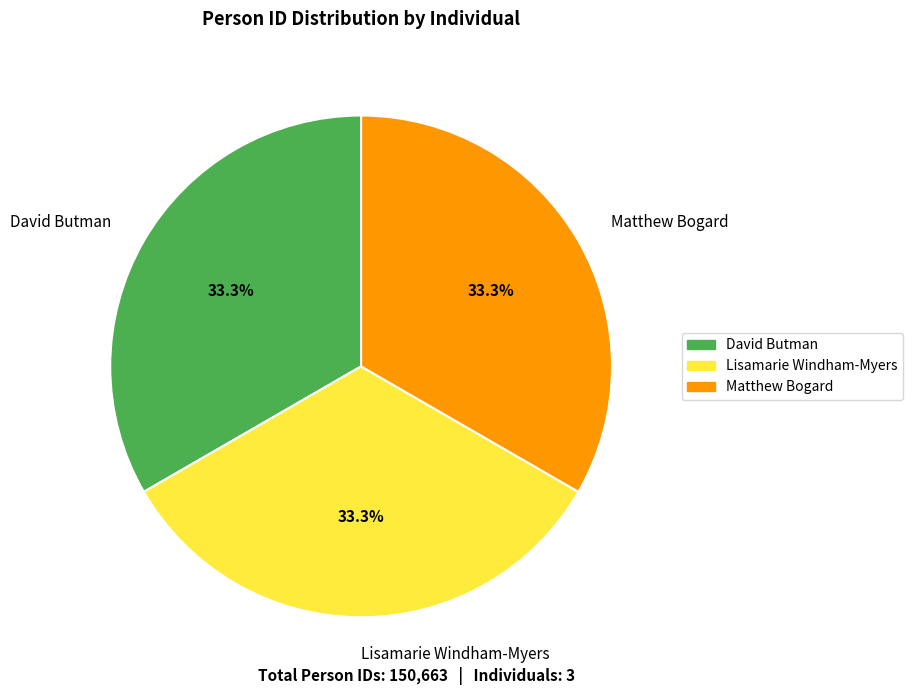

Does Matthew Bogard represent more than half of the total?

No